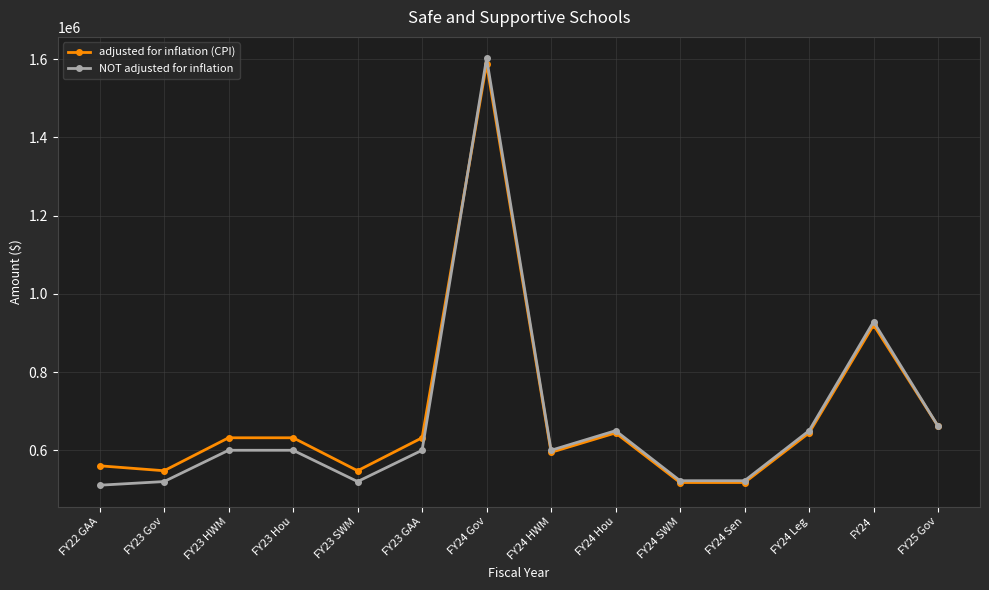

Between FY23 SWM and FY24 Leg, which series saw the biggest shift?

NOT adjusted for inflation